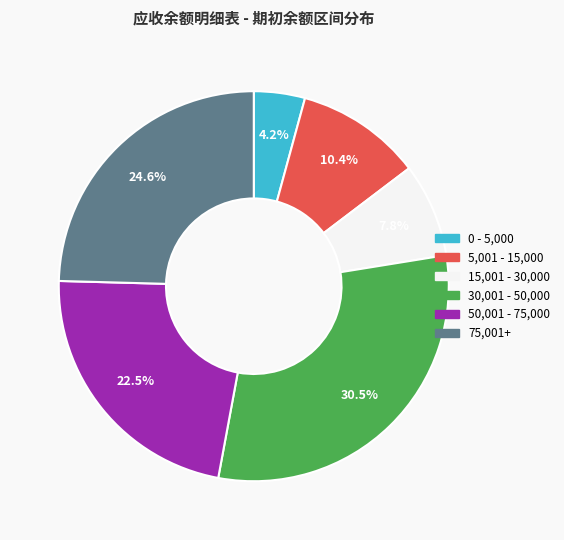

Is there any slice that represents more than half of the pie?

No